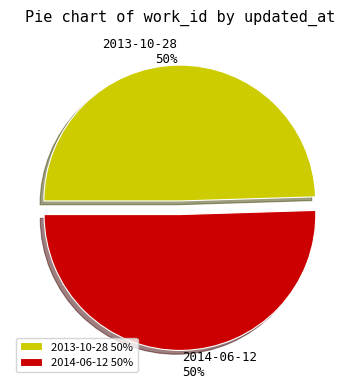

To the nearest percent, what is the combined percentage of 2014-06-12 and 2013-10-28?

100%